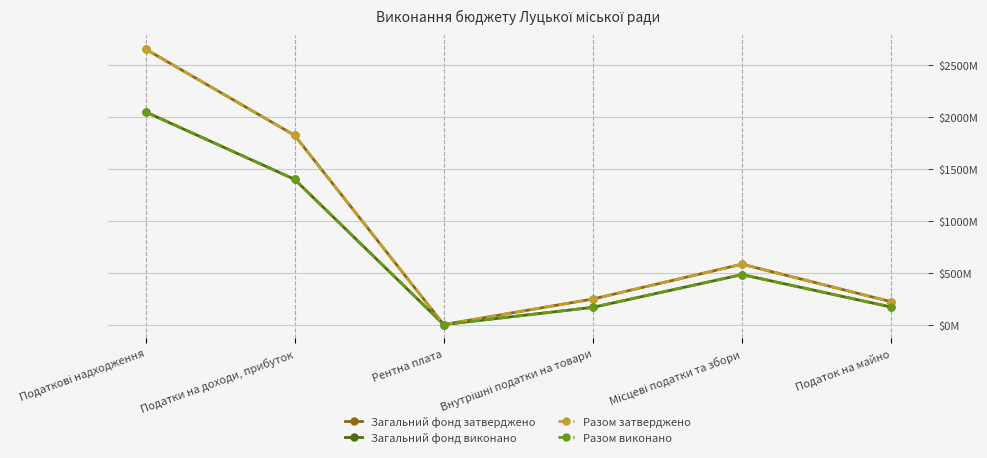

What is the spread (max minus min) of values at Податок на майно?

51107715.1